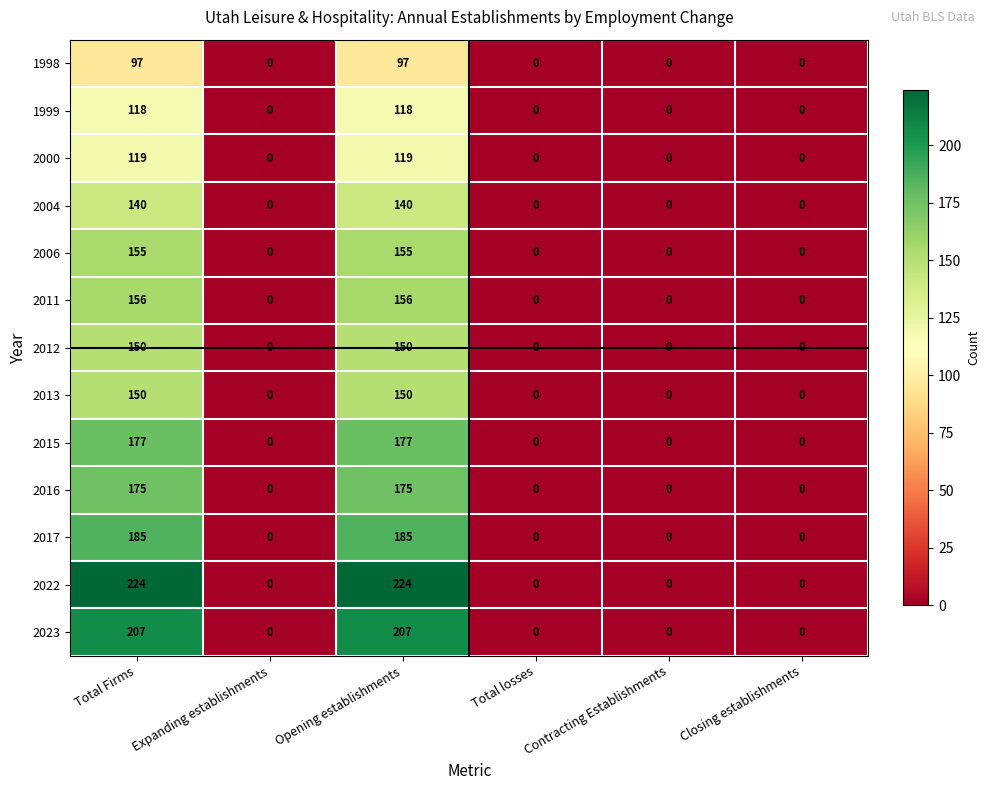

What is the highest value of the 1999 series?

118